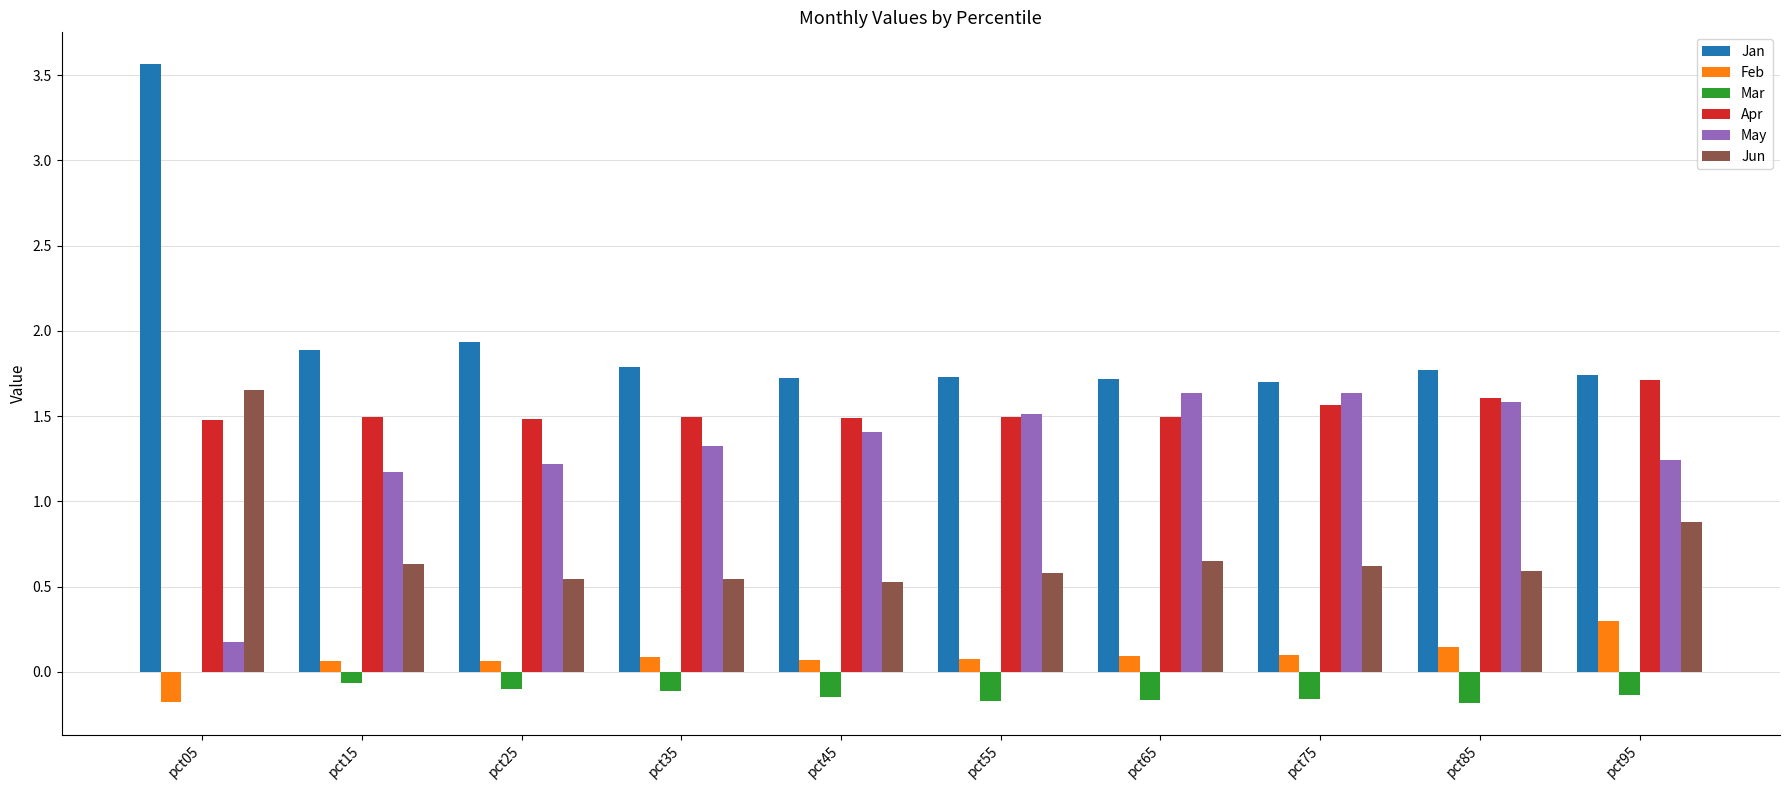

The value of Jan at pct85 is 1.0. True or false?

False